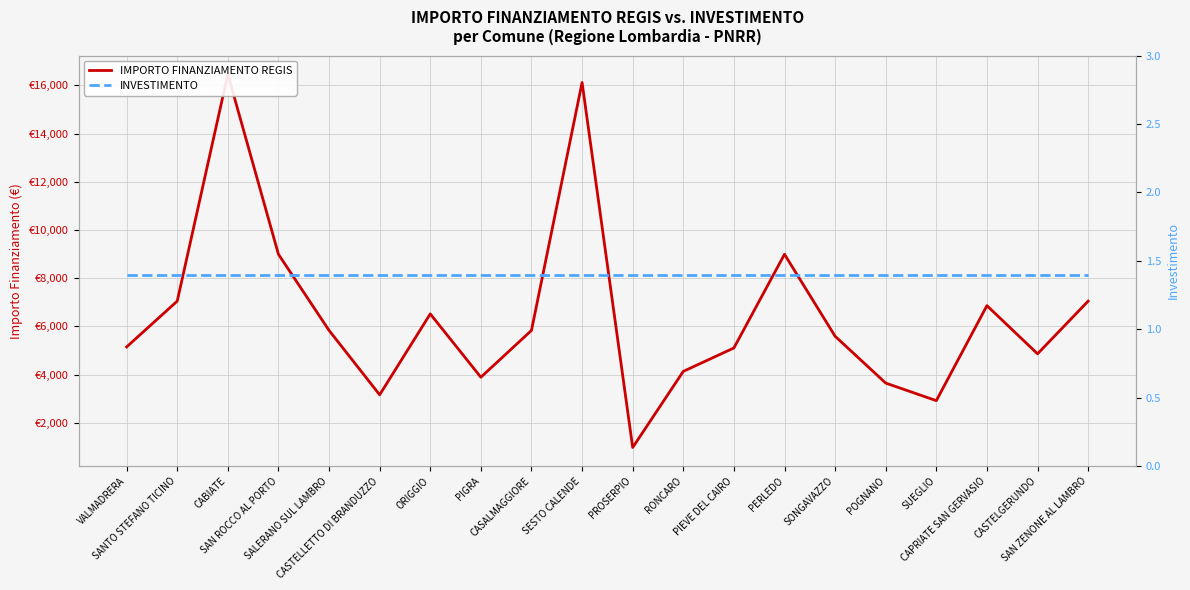

What position from the left is PERLEDO?

14